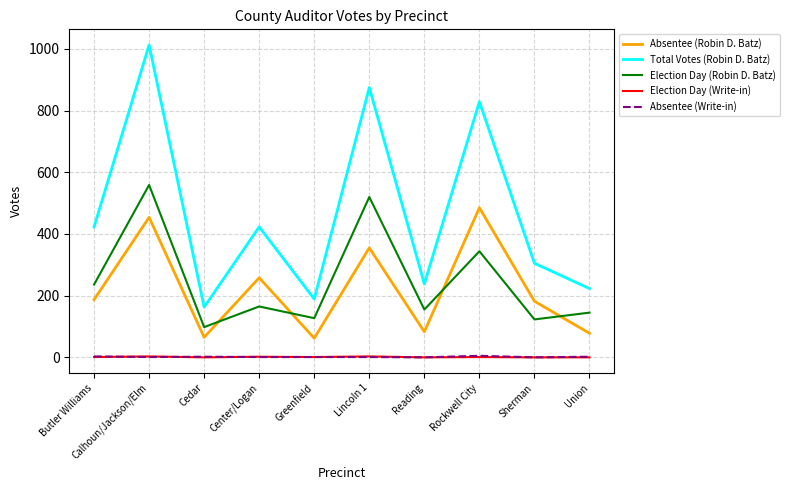

What is the average value of the Election Day (Robin D. Batz) series?

247